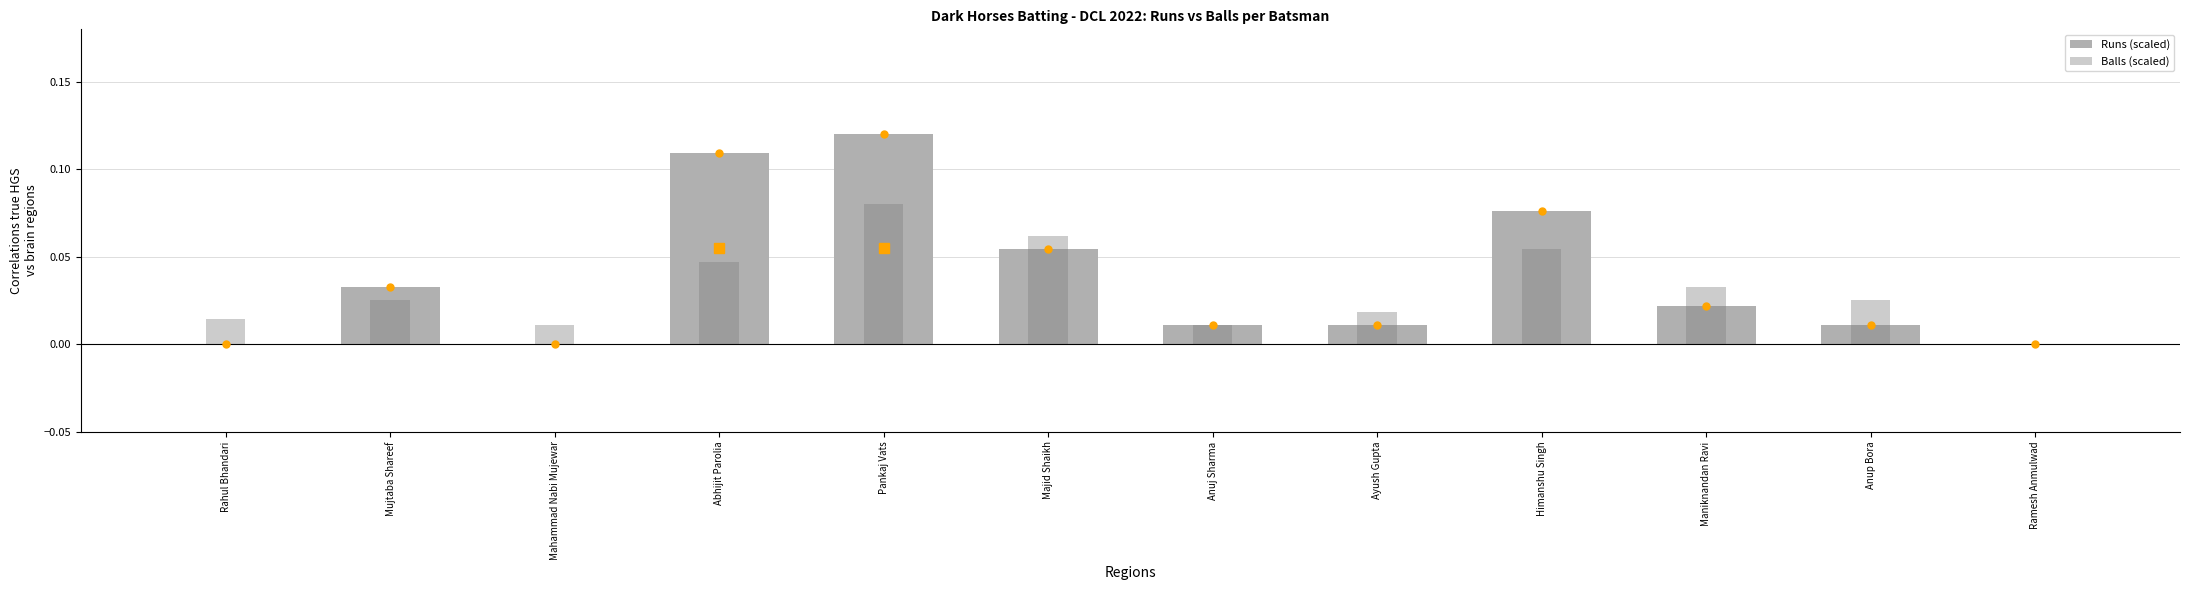

What is the greatest value displayed?

0.1